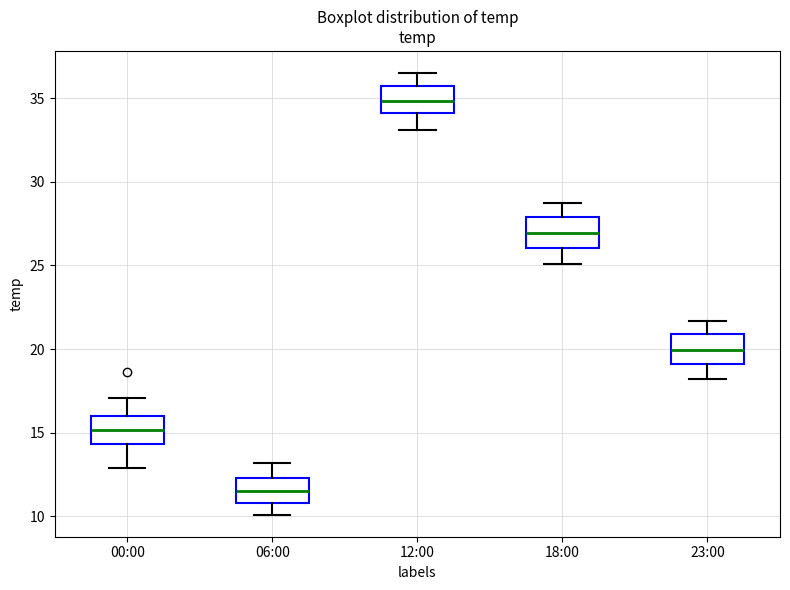

Reading left to right, transcribe this box plot: for each box, give where its median line is, the range the box spans, and where its two whiskers end, as read against the y-axis. The values are not printed on the chart, so give them approximately, as read against the axis.

00:00: median 15.0, box 14.5 to 16.0, whiskers 13.0 to 17.0
06:00: median 11.5, box 11.0 to 12.5, whiskers 10.0 to 13.0
12:00: median 35.0, box 34.0 to 36.0, whiskers 33.0 to 36.5
18:00: median 27.0, box 26.0 to 28.0, whiskers 25.0 to 28.5
23:00: median 20.0, box 19.0 to 21.0, whiskers 18.0 to 21.5